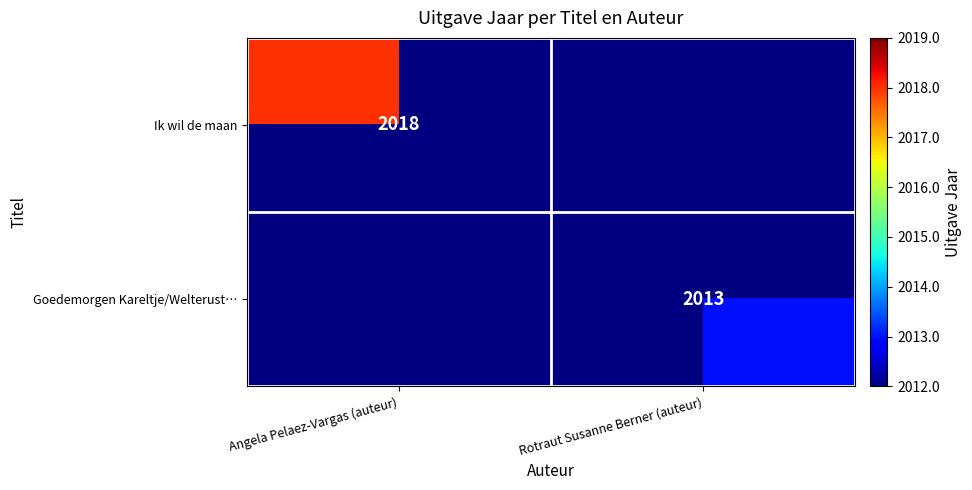

The value of Ik wil de maan at Angela Pelaez-Vargas (auteur) is 2018. True or false?

True